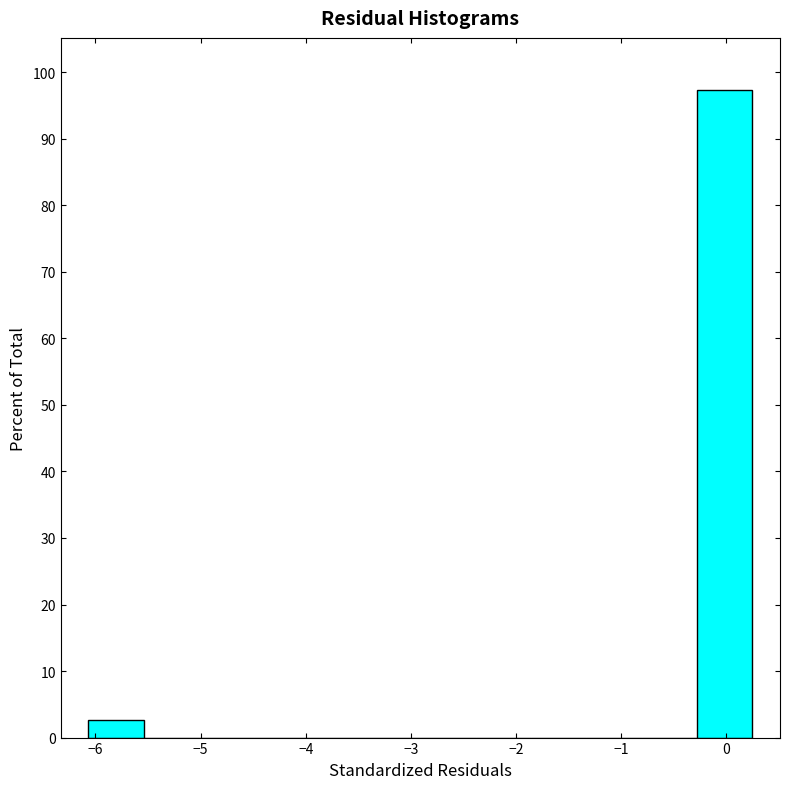

How tall is the bar that spans -6.1 to -5.5 on the x-axis? Neither the bar edges nor the heights are printed on the chart, so give them approximately, as read against the axes.

3